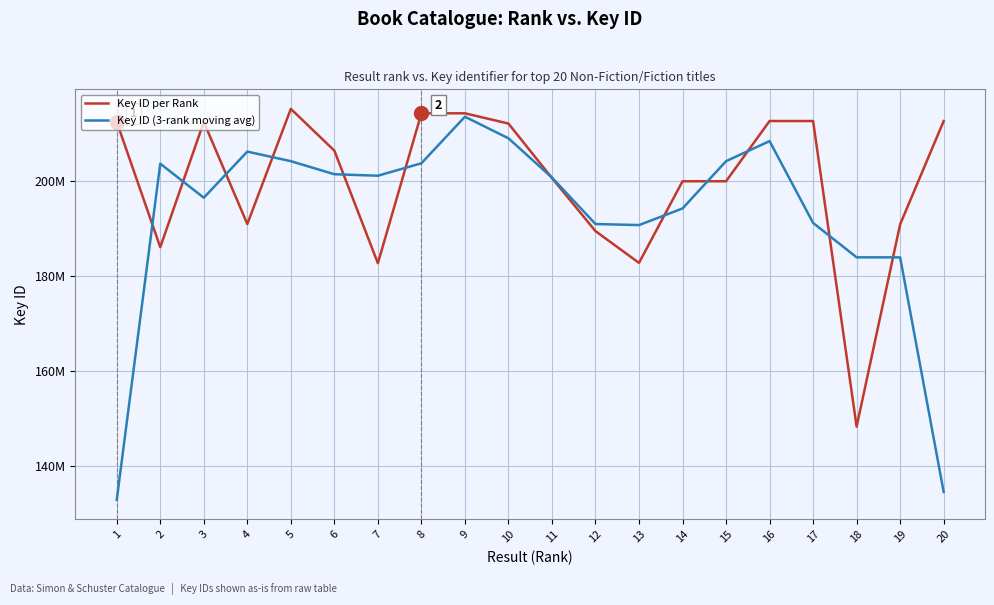

Does the chart display data point markers on the line(s)?

No